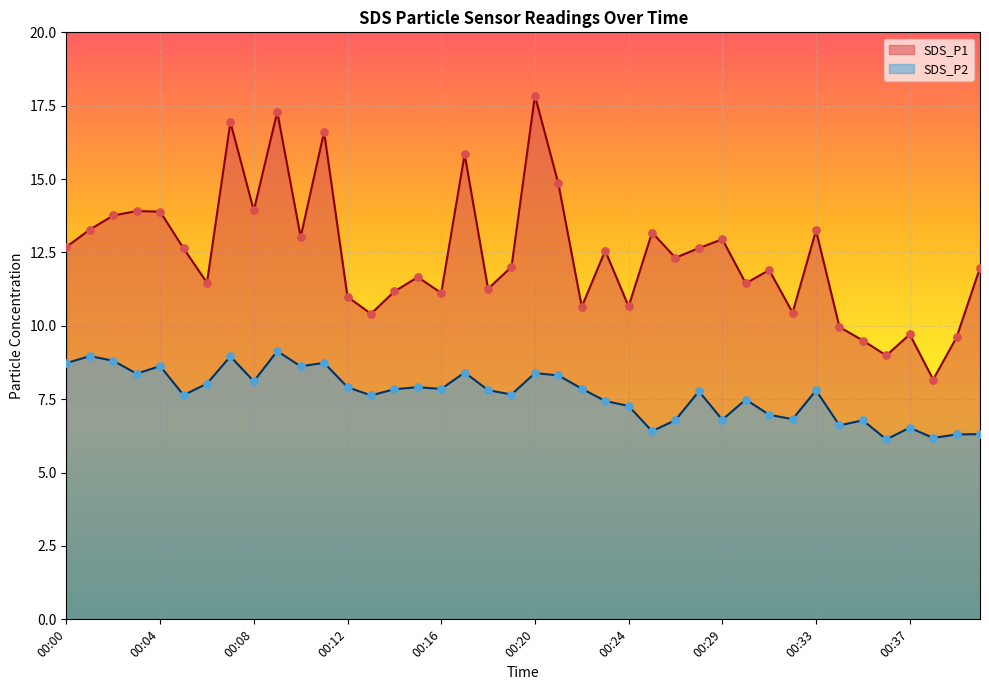

Which series reaches the minimum Y coordinate?

SDS_P2